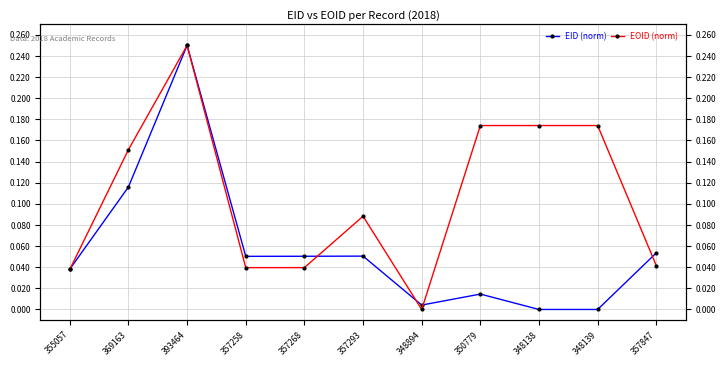

What is the label of the 11th point from the left?

357847